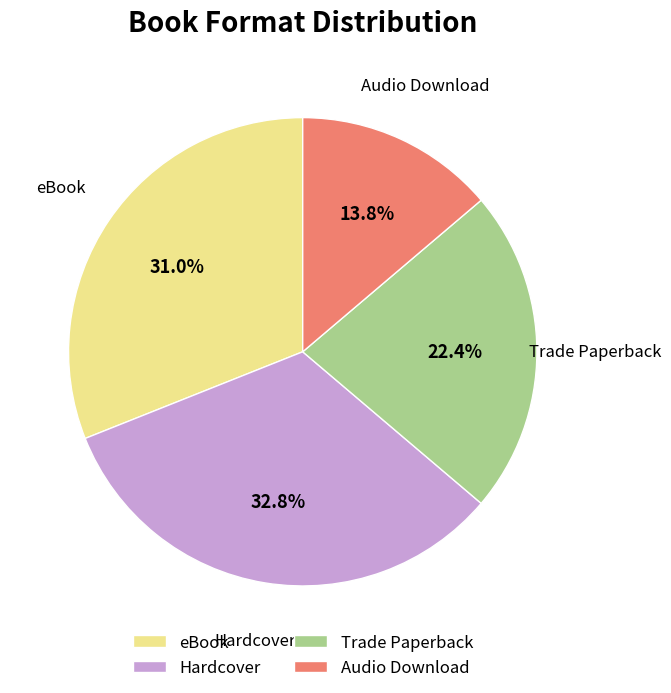

Is Trade Paperback the majority of the pie?

No